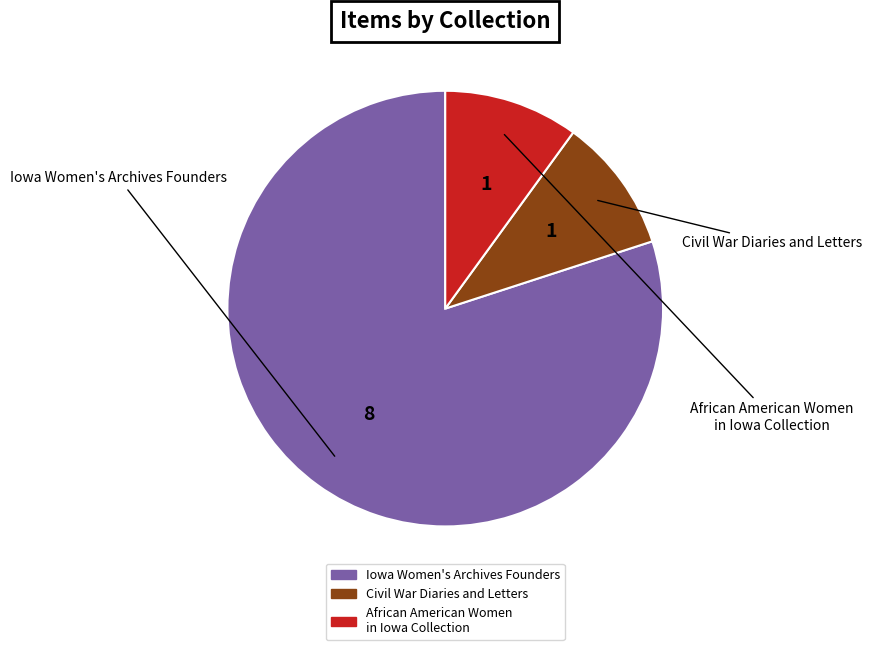

Does any single category account for the majority?

Yes